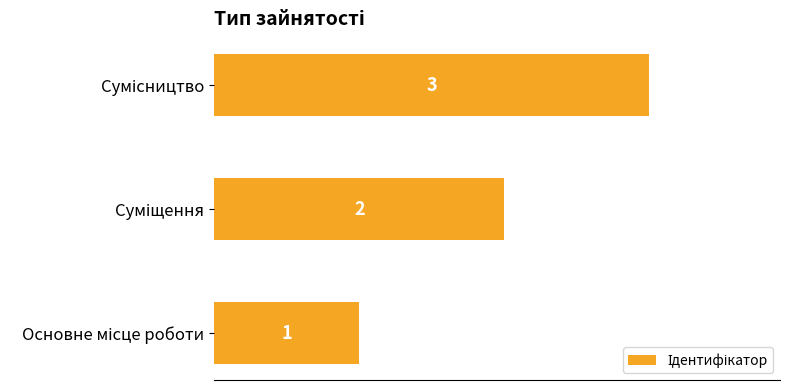

How many values are between 1 and 3?

3